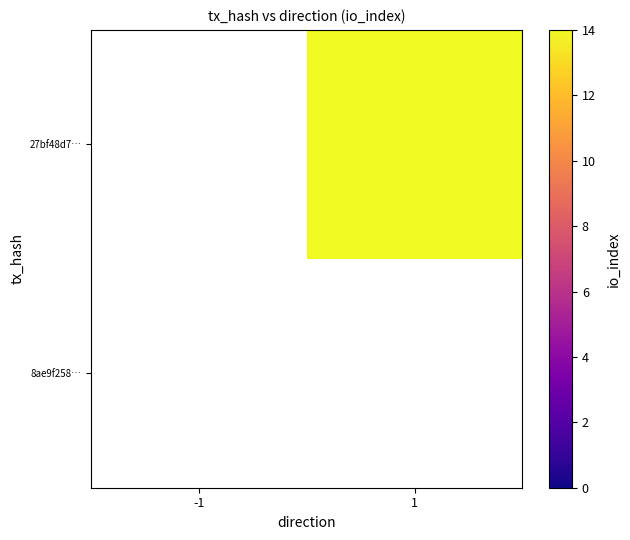

Count the number of categories in the chart.

2